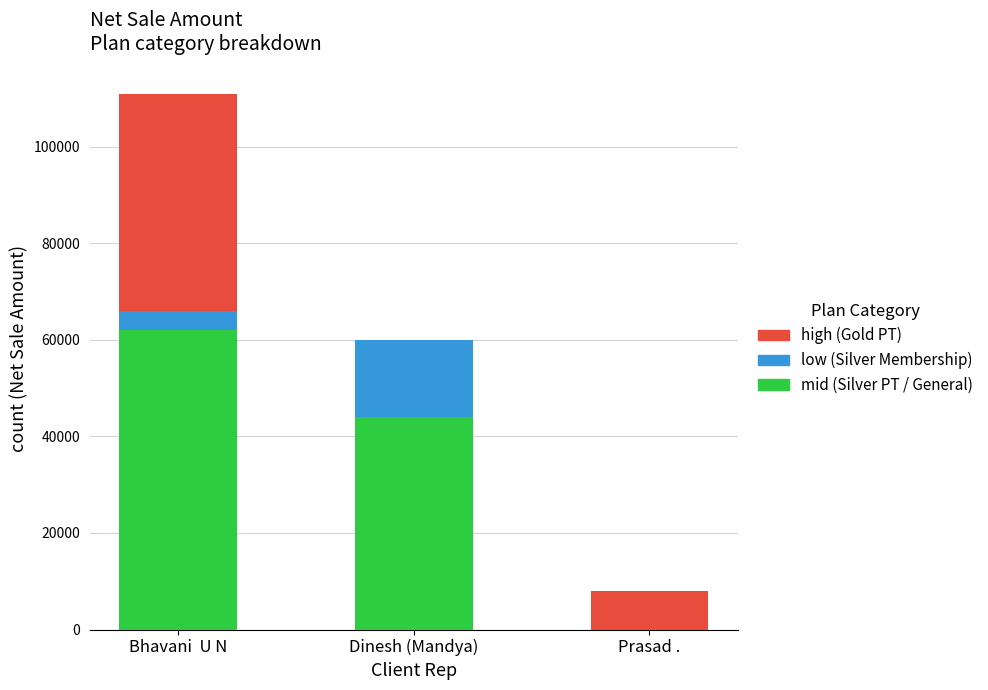

At which category is the sum across all series the highest?

Bhavani  U N